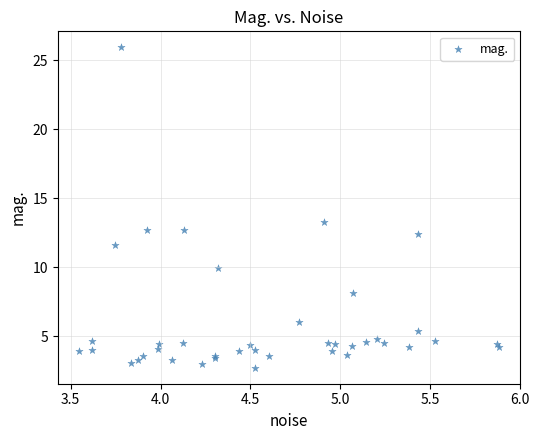

What Y value in the scatter plot is closest to 14?

13.3